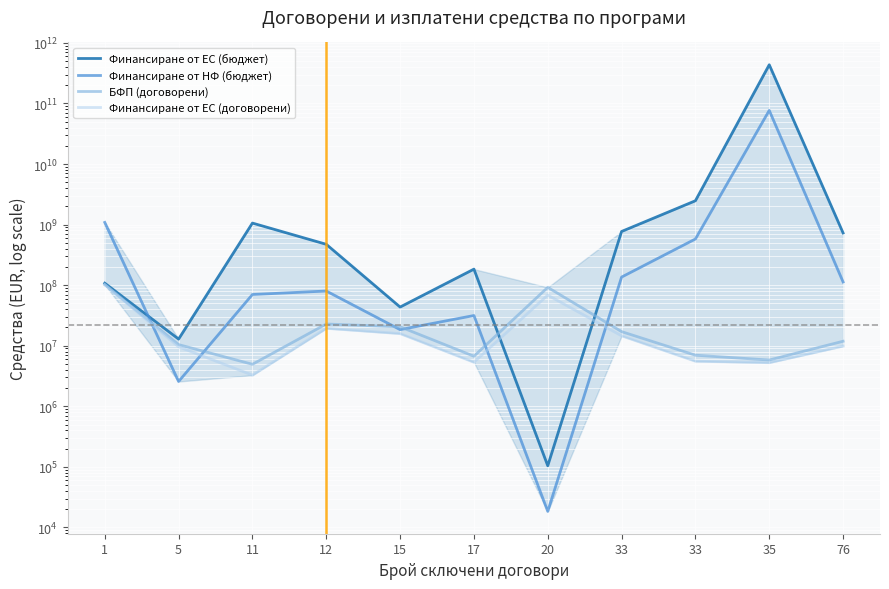

At which category is the sum across all series the highest?

35